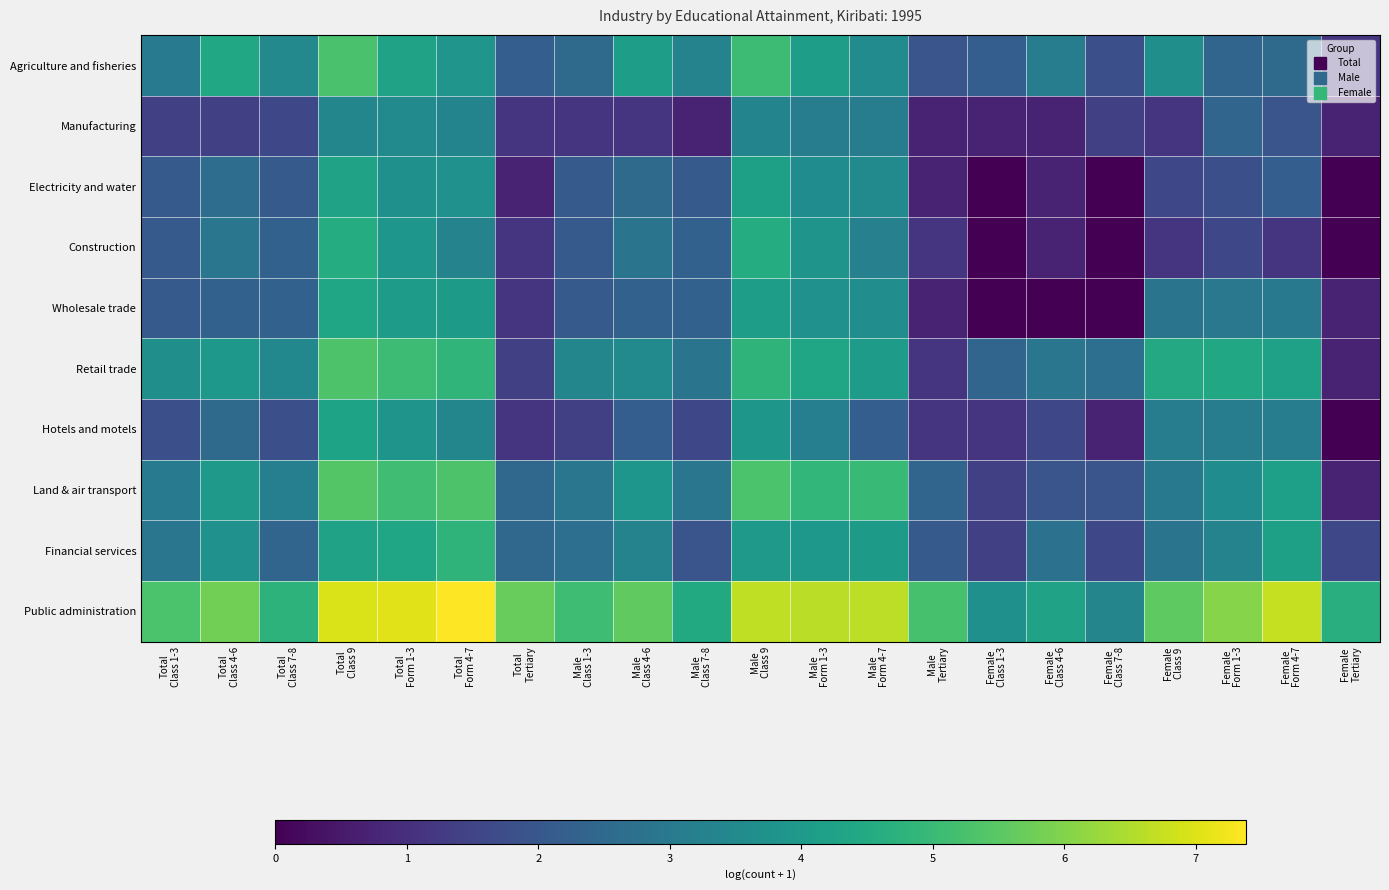

Between Total
Class 9 and Male
Class 7-8, which is larger?

Total
Class 9